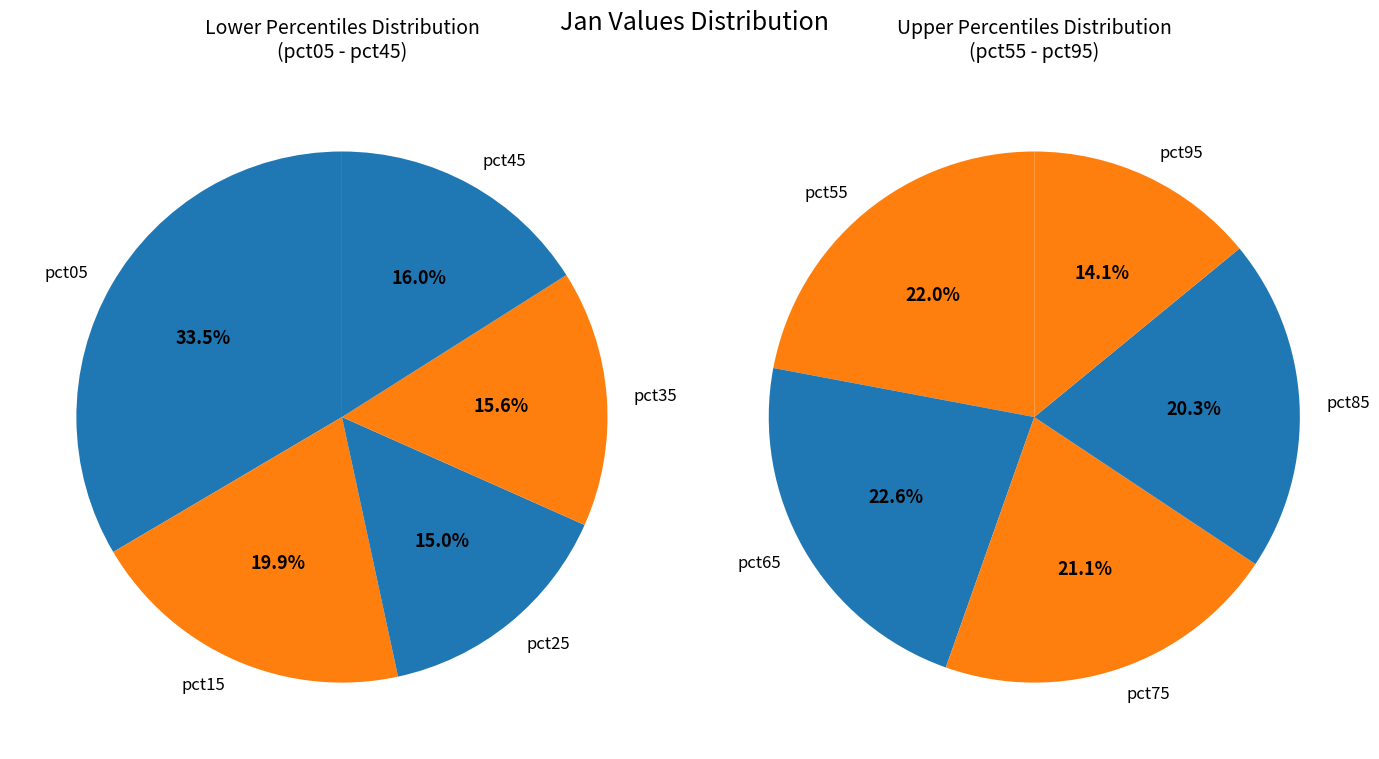

Is there any slice that represents more than half of the pie?

No